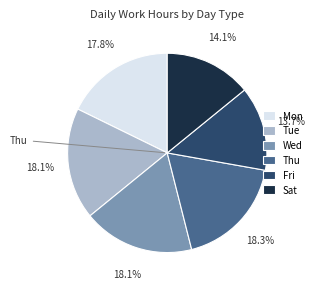

Does any single category account for the majority?

No